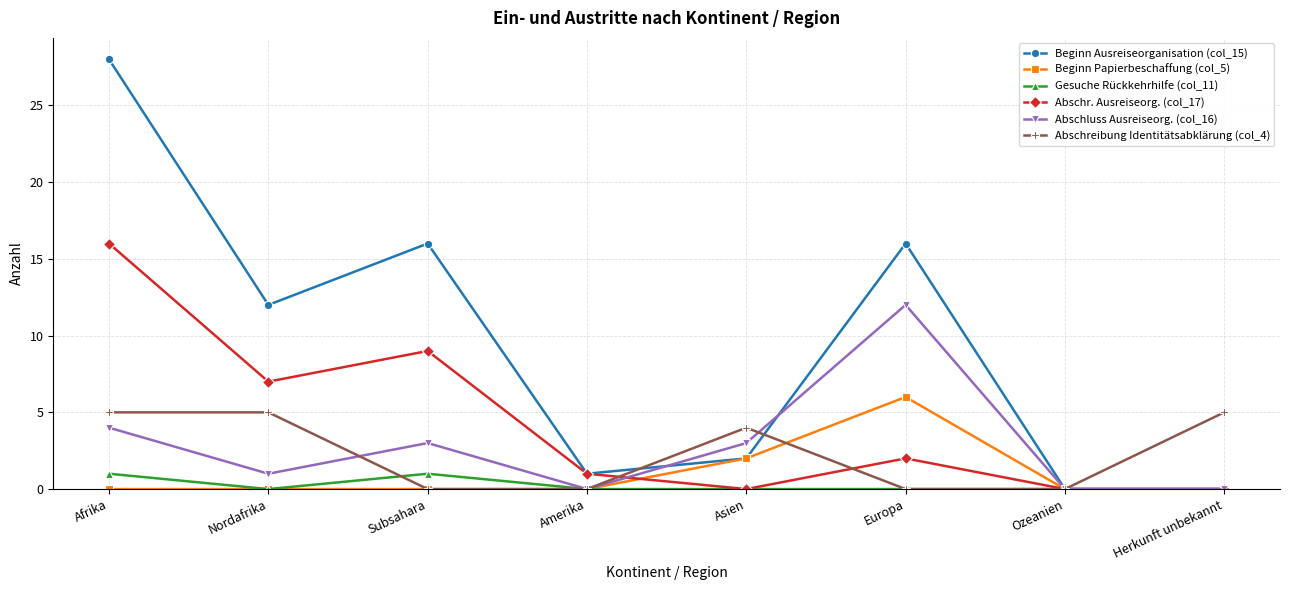

What are all the series names shown in the legend?

Beginn Ausreiseorganisation (col_15), Beginn Papierbeschaffung (col_5), Gesuche Rückkehrhilfe (col_11), Abschr. Ausreiseorg. (col_17), Abschluss Ausreiseorg. (col_16), Abschreibung Identitätsabklärung (col_4)